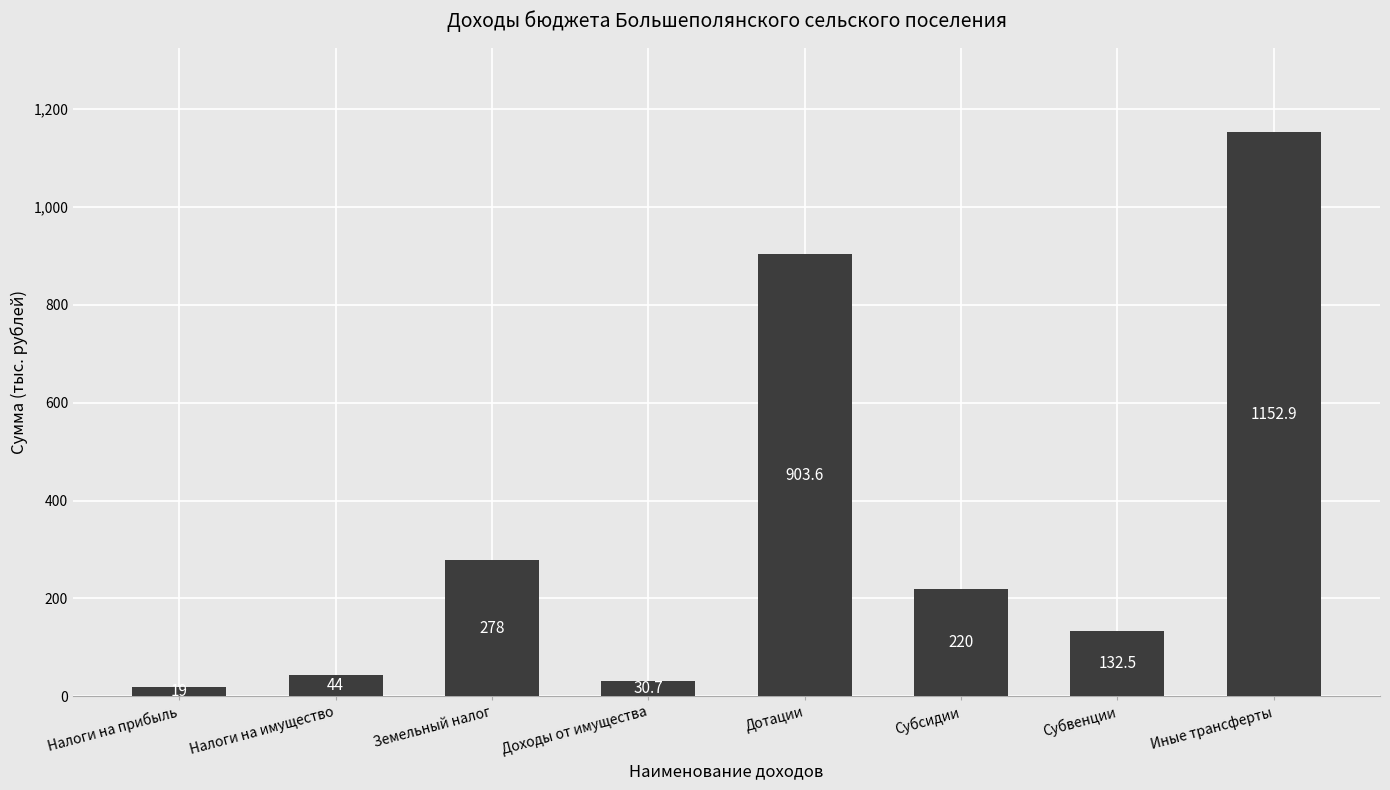

What value does the data have at Земельный налог?

278.0